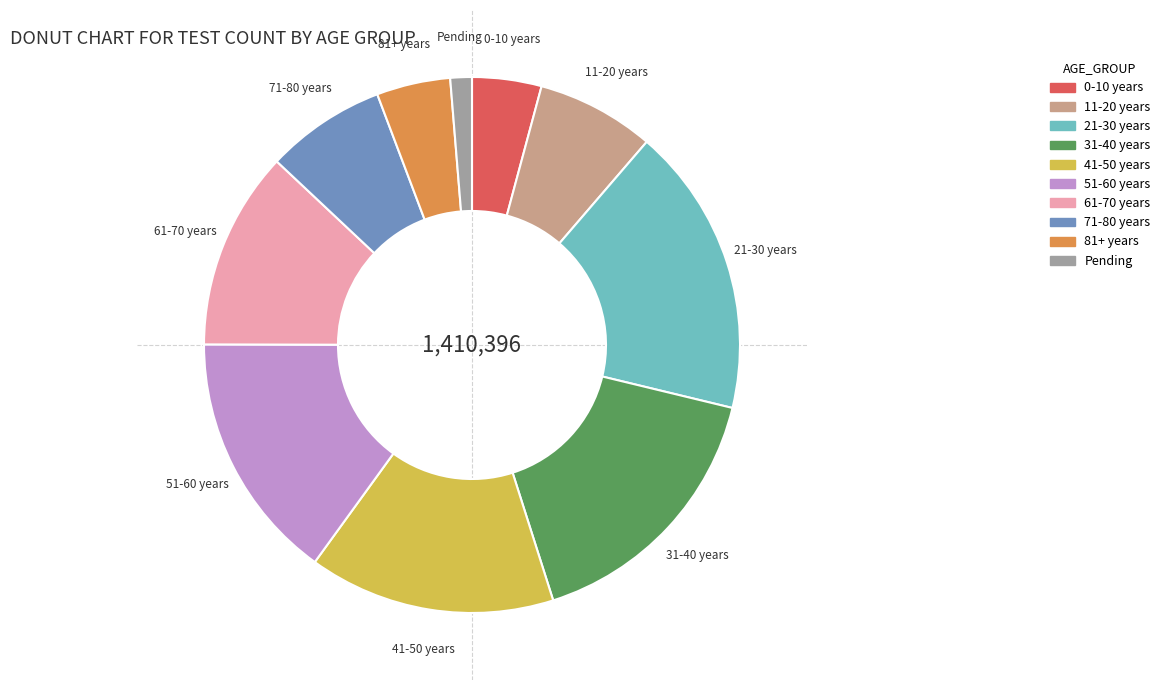

Approximately how many times larger is the value at 41-50 years compared to 21-30 years?

0.9